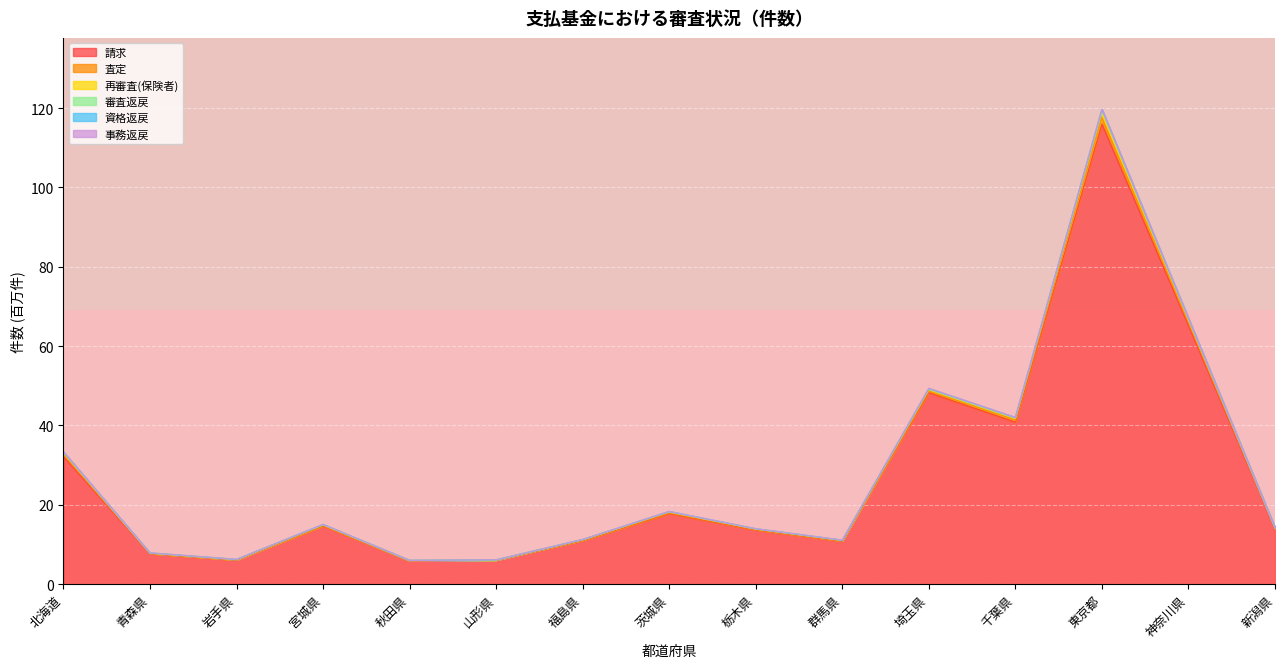

True or false: 請求 has a value of 50.2 at 北海道.

False